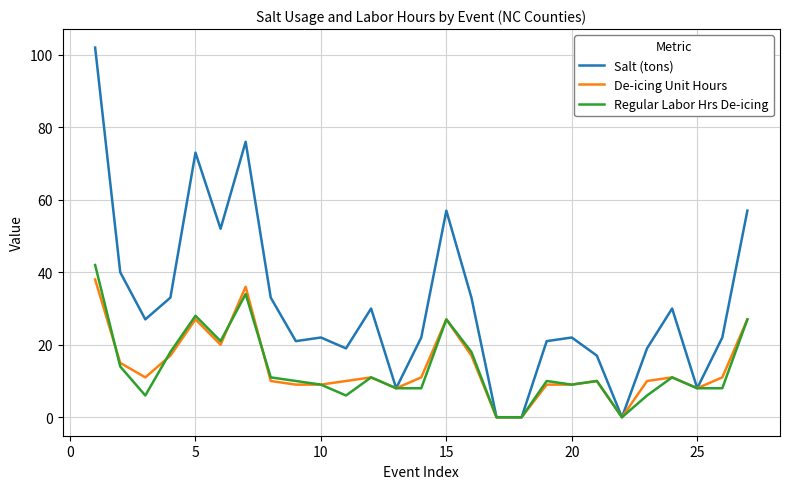

Which series has the largest total across all categories?

Salt (tons)